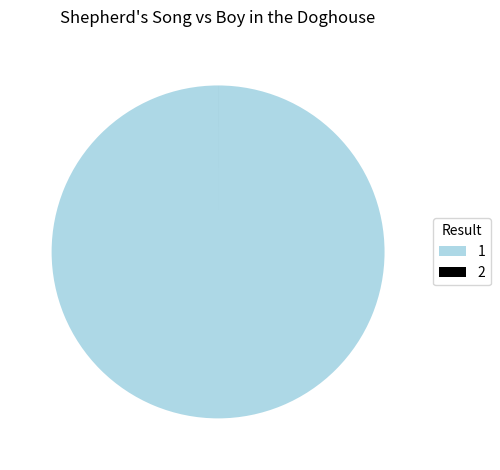

What is the majority slice?

1